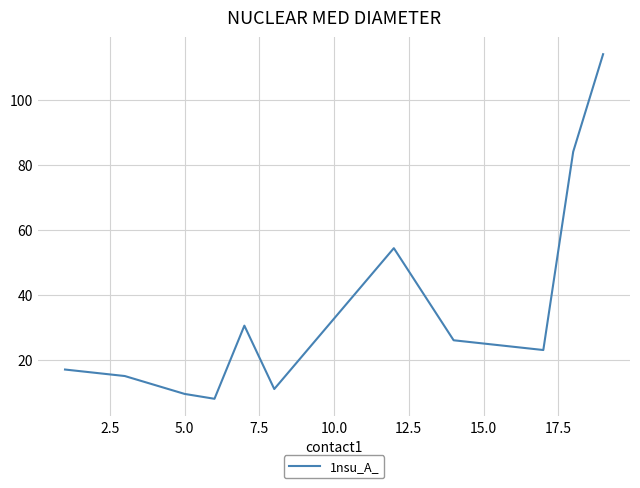

Reading right to left, transcribe all the data shown in this chart.

114.0	84.0	23.0	24.0	25.0	26.0	54.3	11.0	30.5	8.0	9.5	15.0	17.0